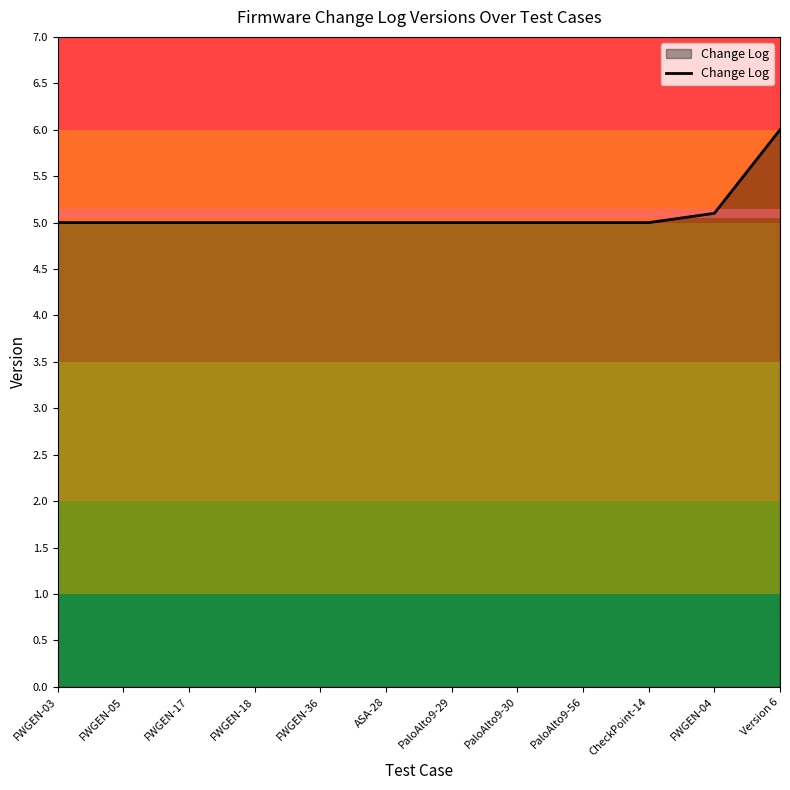

Reading left to right, transcribe all the data shown in this chart.

5.0	5.0	5.0	5.0	5.0	5.0	5.0	5.0	5.0	5.0	5.1	6.0